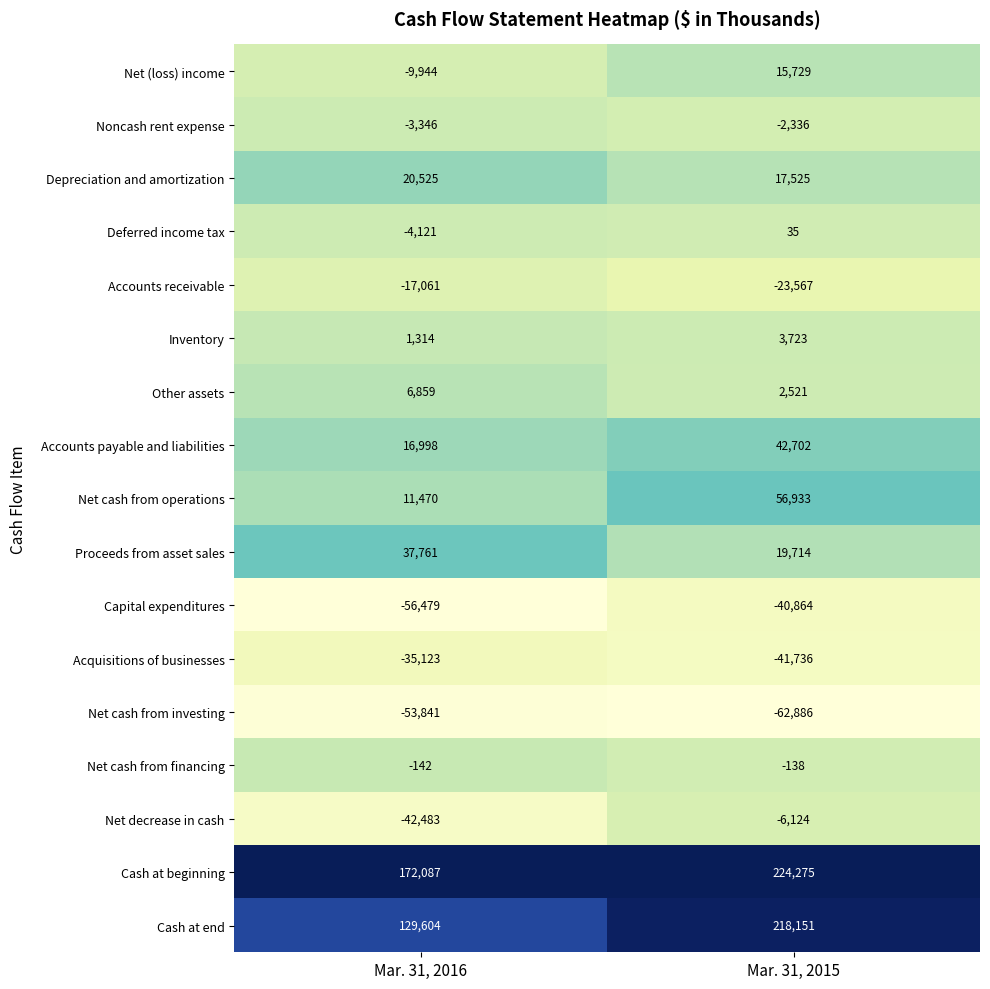

The Net cash from operations series shows 18832 at Mar. 31, 2016. True or false?

False